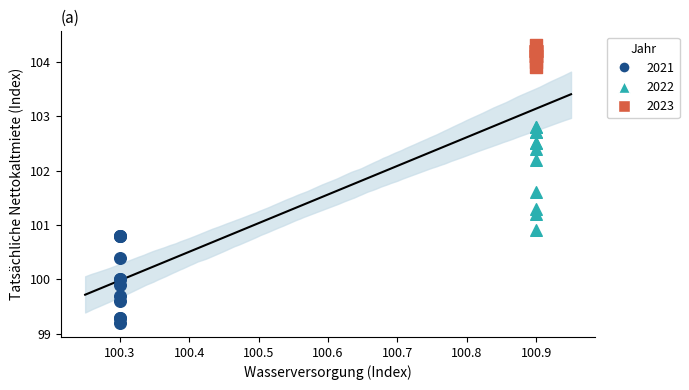

Which series reaches the minimum Y coordinate?

2021